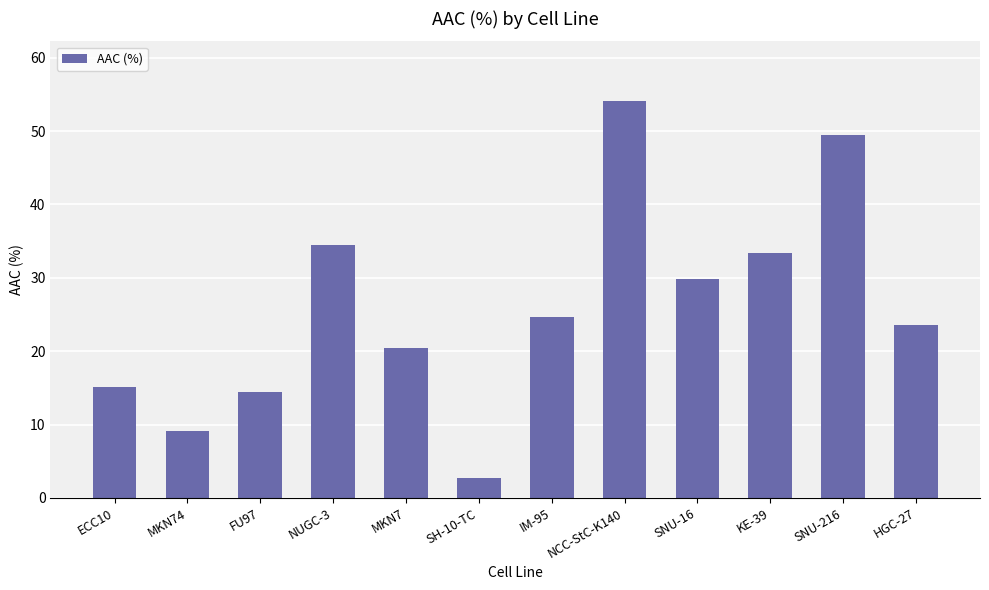

What is the difference between the values at MKN74 and KE-39?

24.2